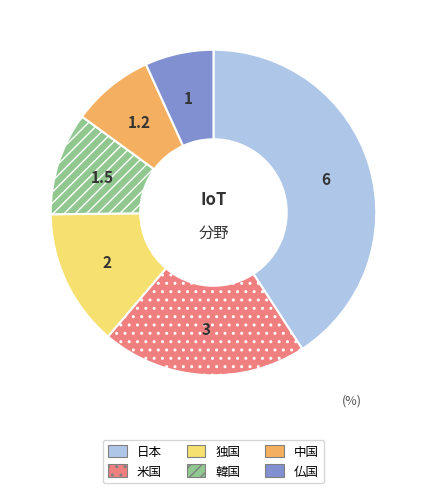

Is there any slice that represents more than half of the pie?

No